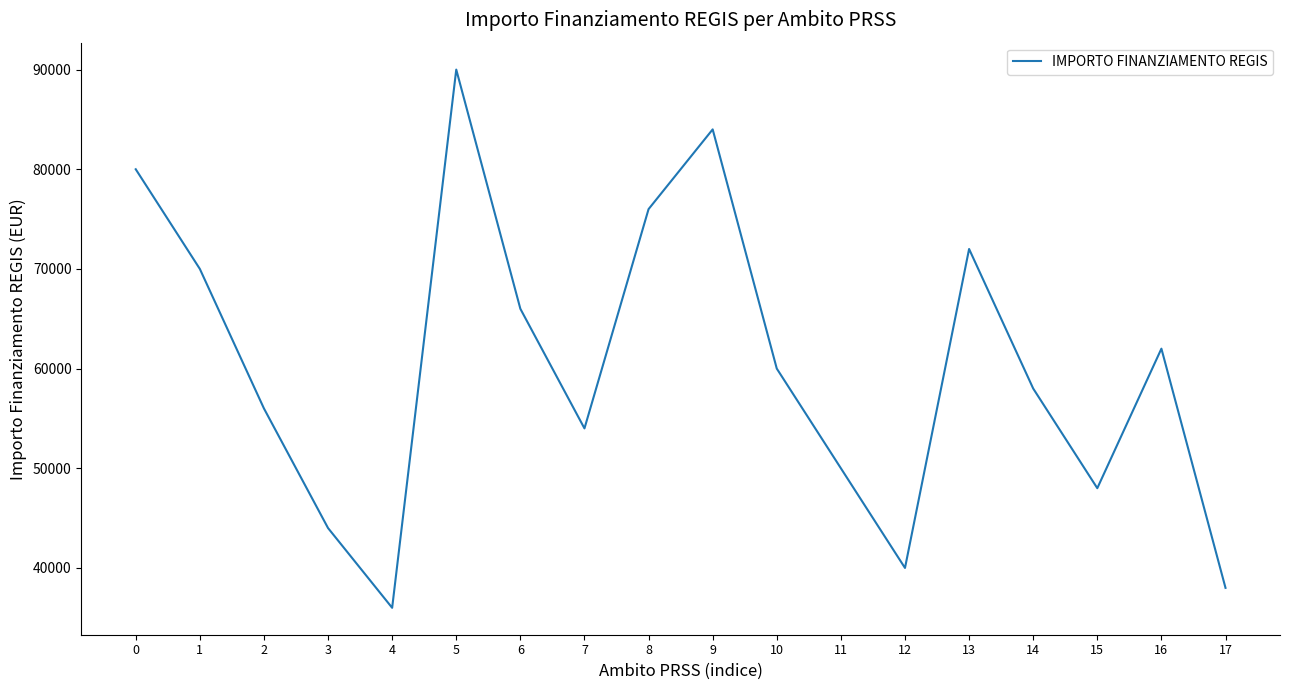

What is the ratio of the value at 8 to the value at 3?

1.7